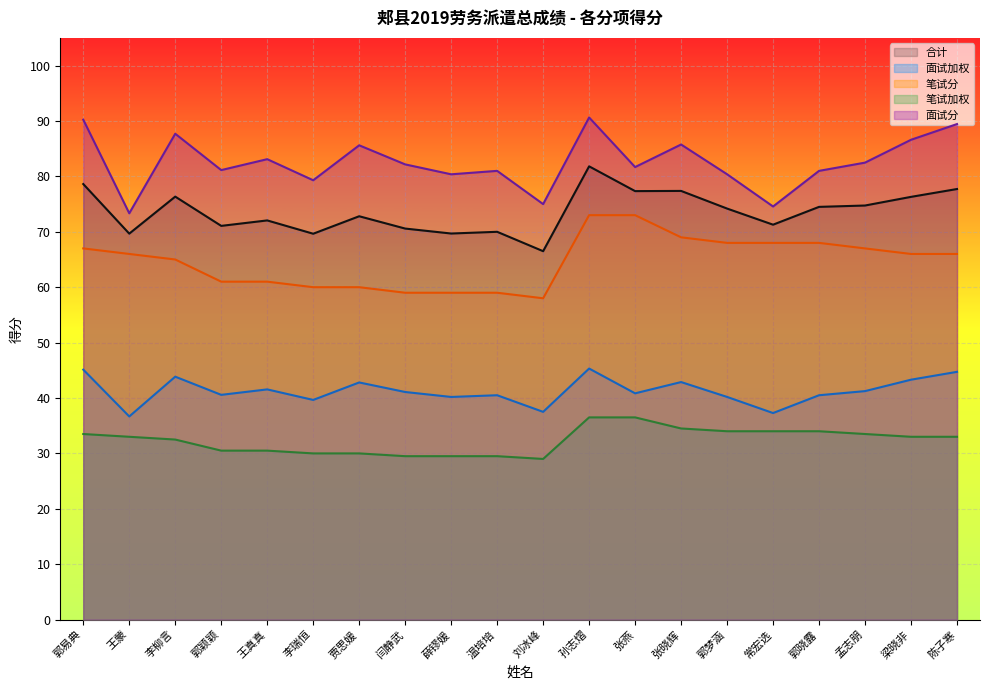

What is the difference between the second highest and minimum values in the 笔试加权 series?

7.5